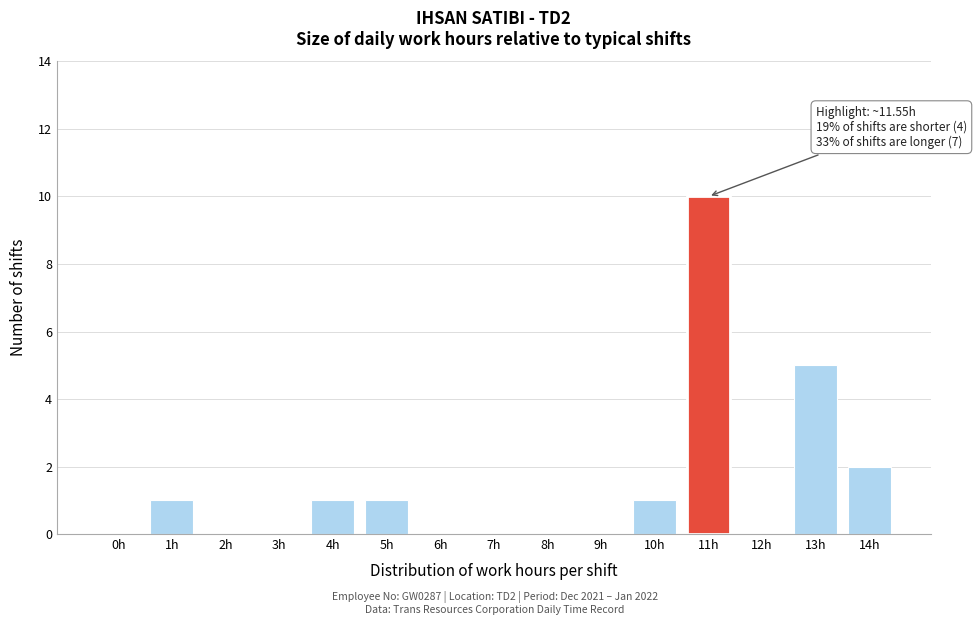

Reading left to right, transcribe all the data shown in this chart.

0h=0	1h=1	2h=0	3h=0	4h=1	5h=1	6h=0	7h=0	8h=0	9h=0	10h=1	11h=10	12h=0	13h=5	14h=2